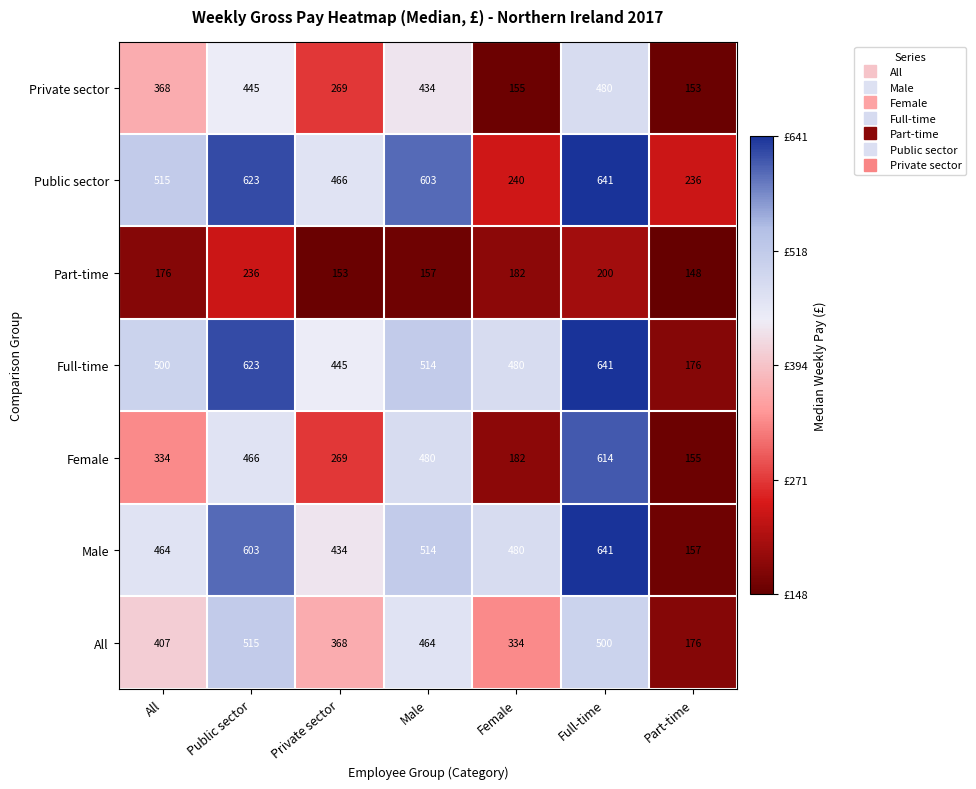

The Part-time series shows 236 at Public sector. True or false?

True